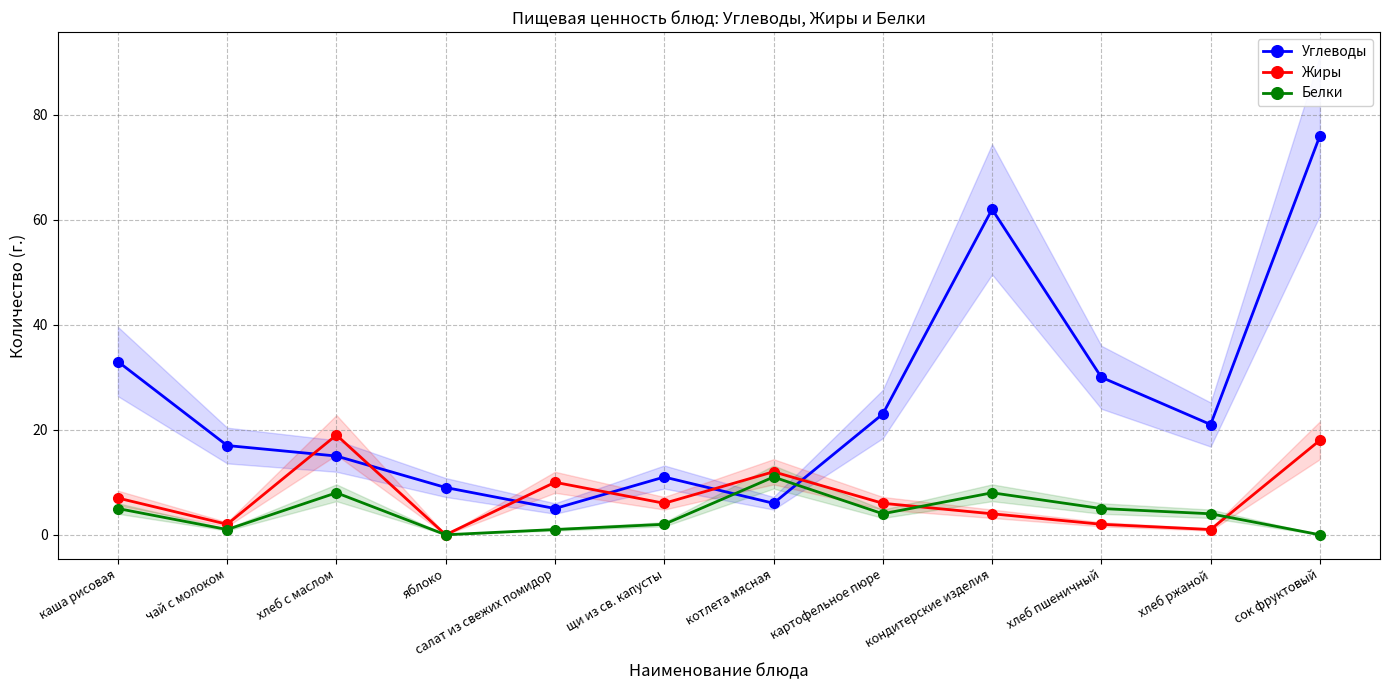

What is the value of the Углеводы point at the 4th from the left?

9